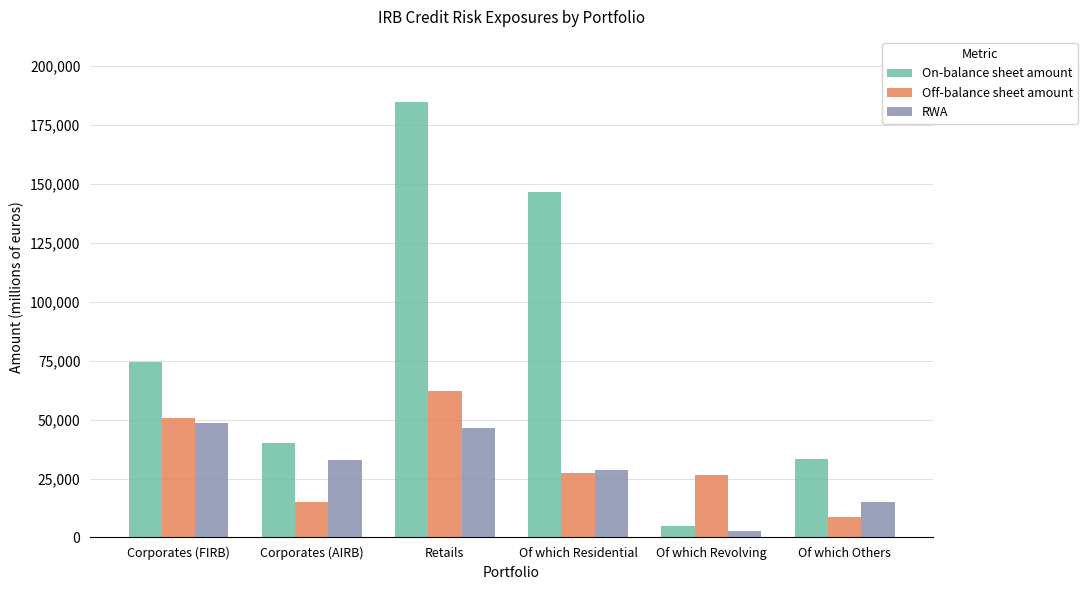

What is the difference between the highest and lowest values at Retails?

138331